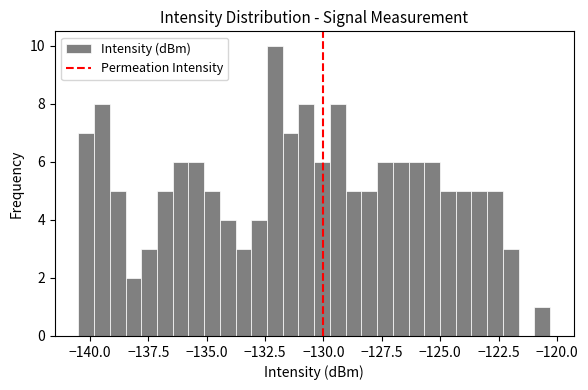

Around what value on the x-axis is the tallest bar? Give the approximate position of its centre, as read against the axis.

-132.0